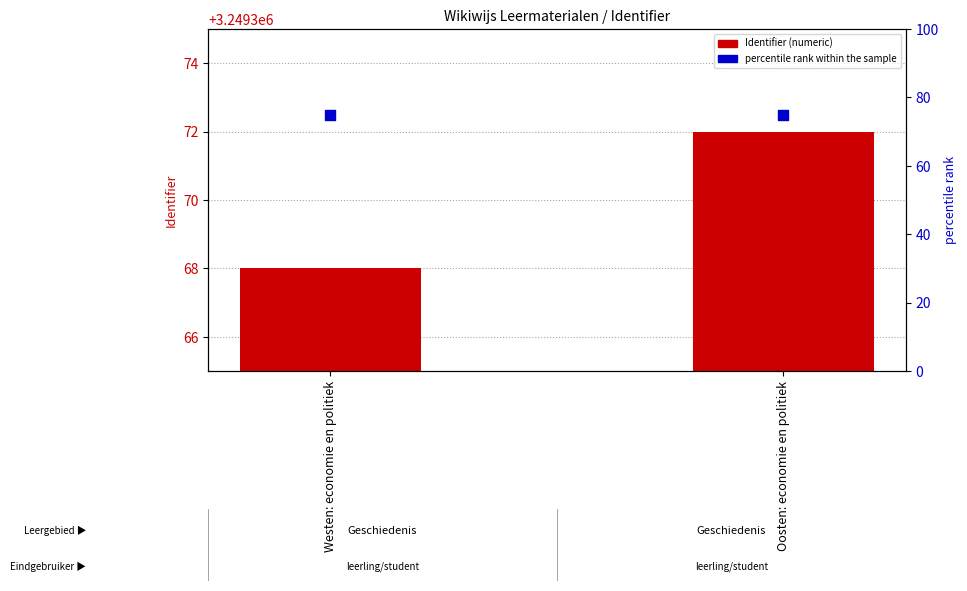

Is the value of Identifier at Westen: economie en politiek greater than the value of percentile rank within the sample at Oosten: economie en politiek?

Yes